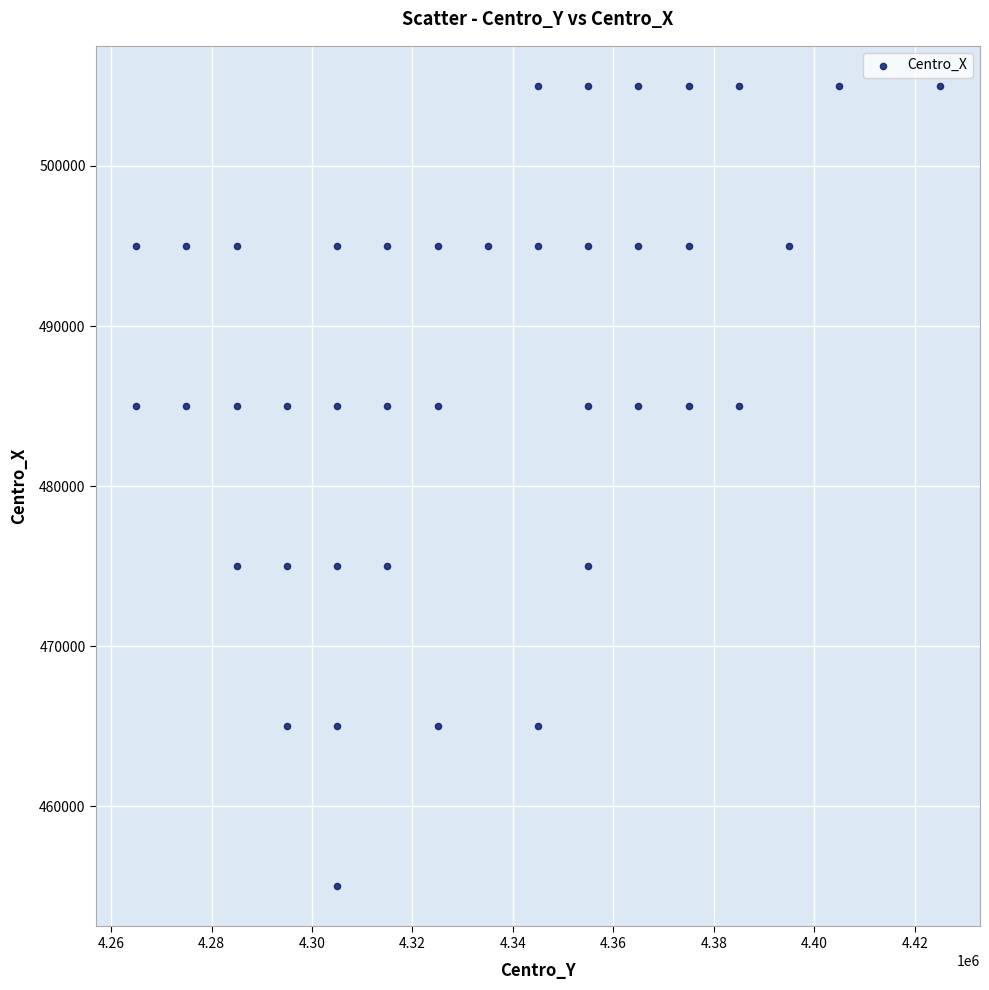

What is the range of Y values (max minus min)?

50000